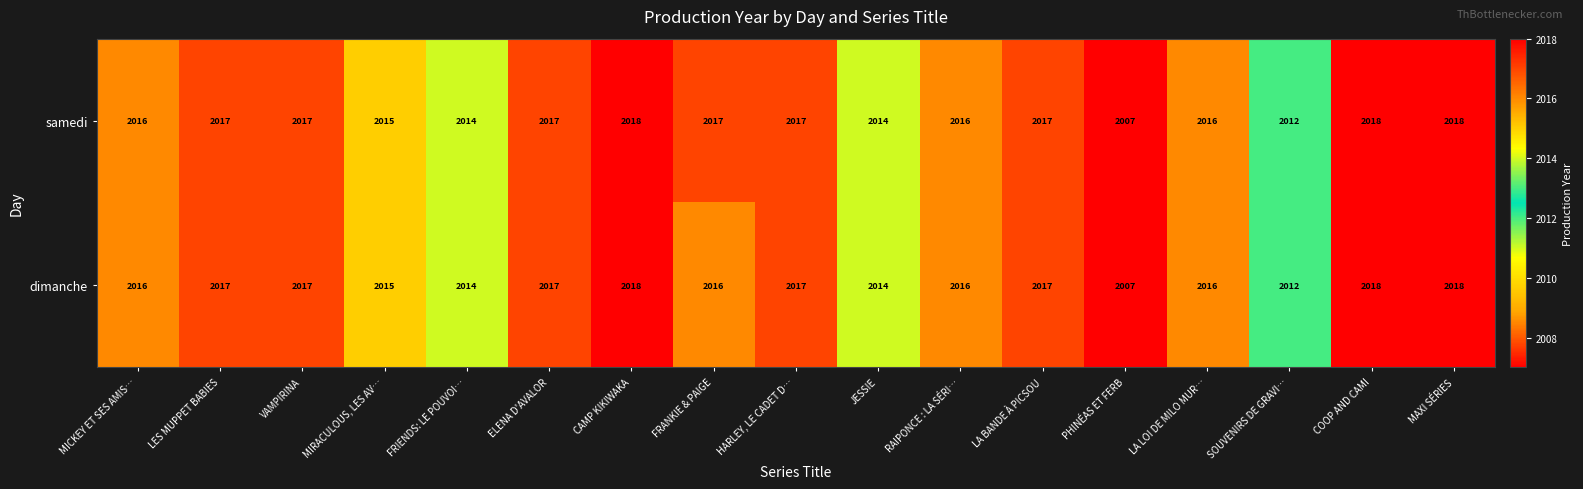

True or false: samedi has a value of 504 at MIRACULOUS, LES AV….

False